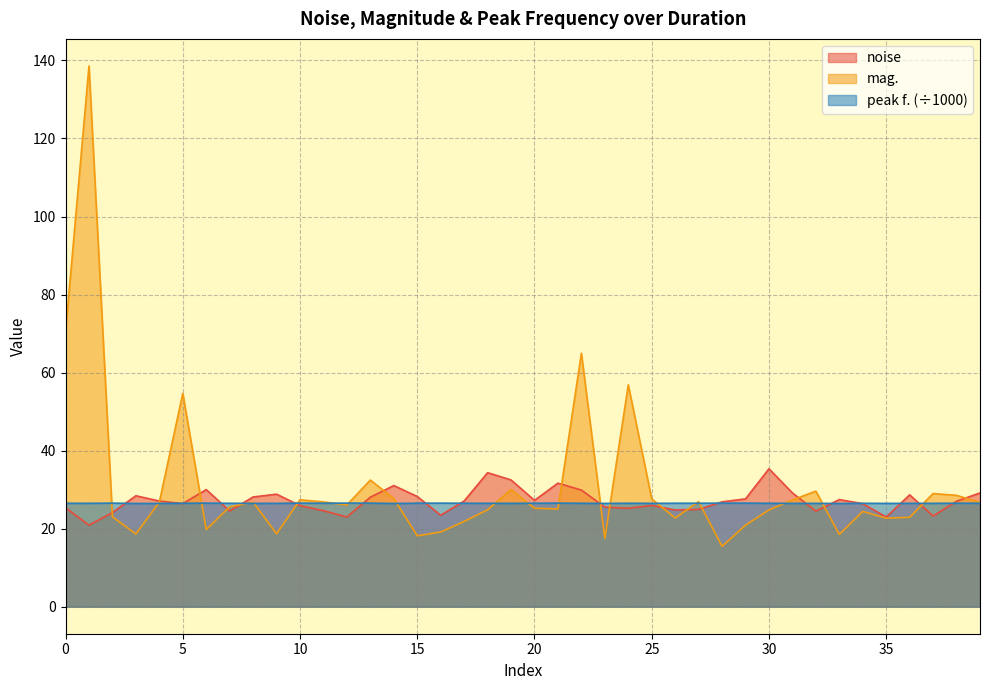

What is the total value across all series at 25?

80.1